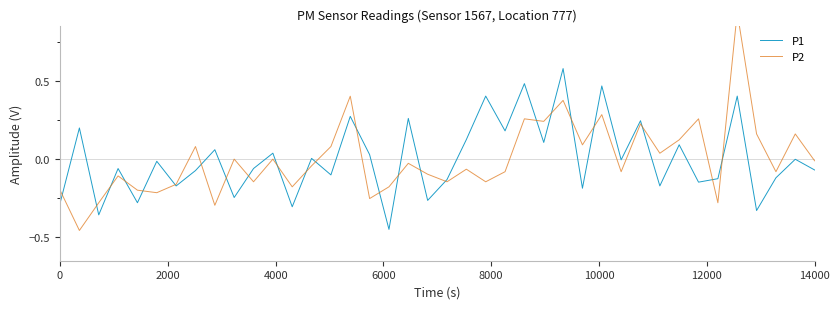

True or false: P2 and P1 cross at least once.

True